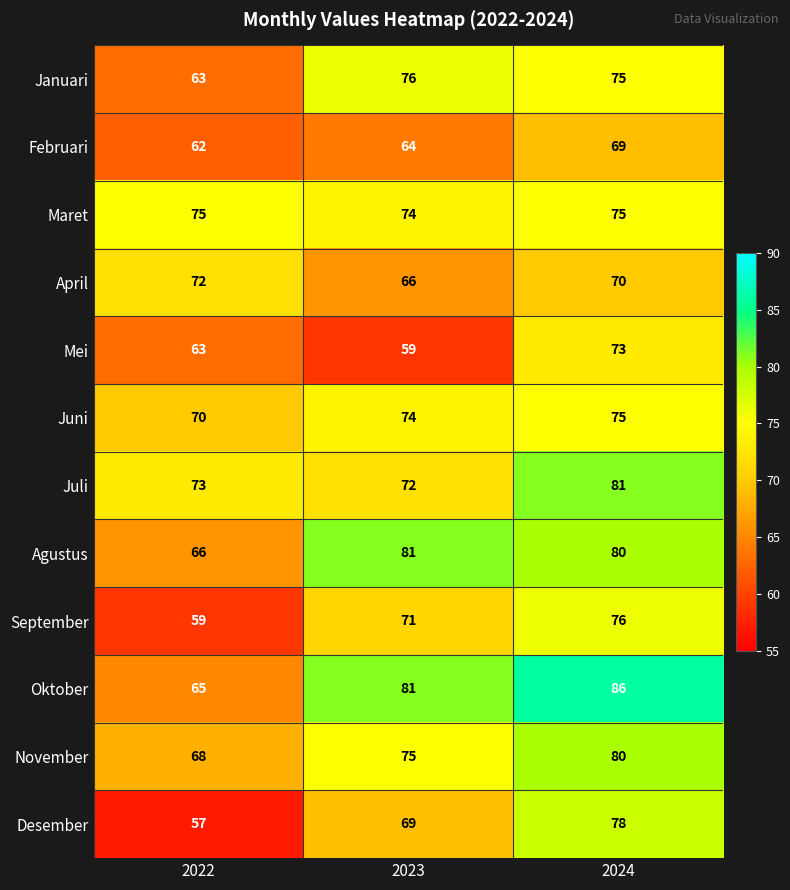

What is the difference between the maximum and minimum values in the Februari series?

7